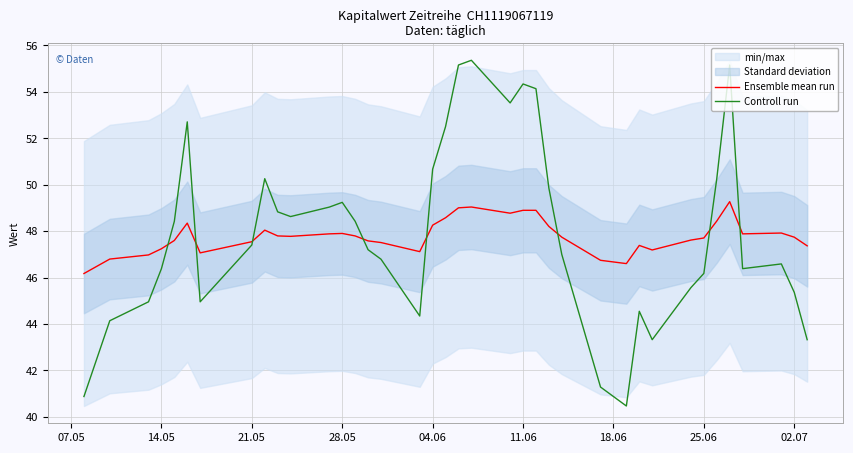

Read the Ensemble mean run value at 28.05.

47.9